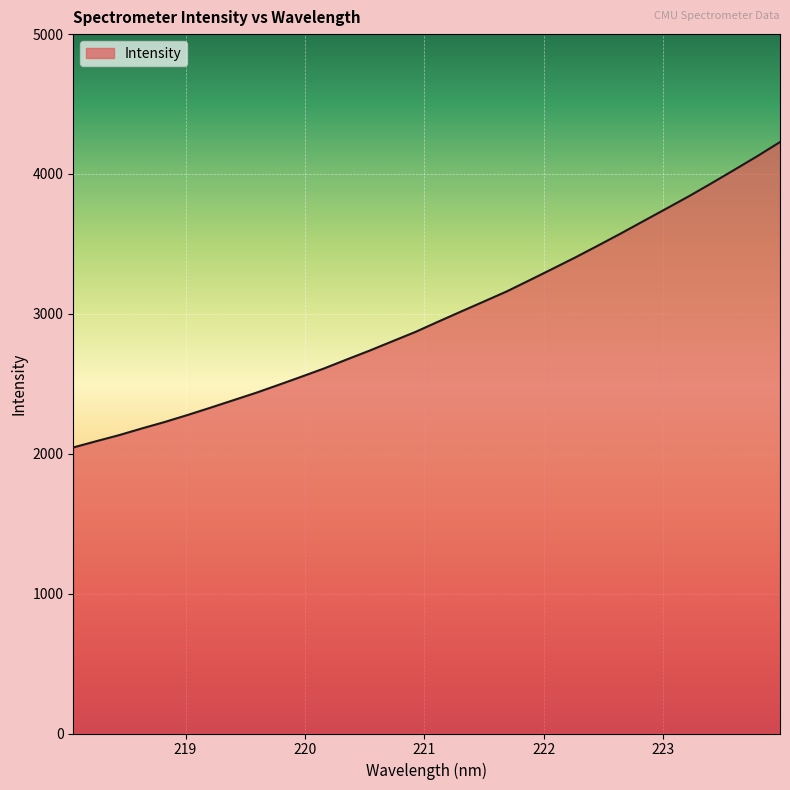

What is the smallest value displayed?

2045.0